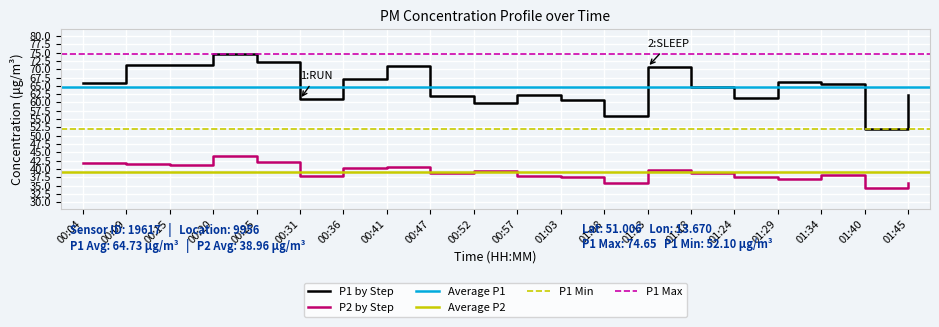

At which label does P2 by Step reach its peak?

00:20